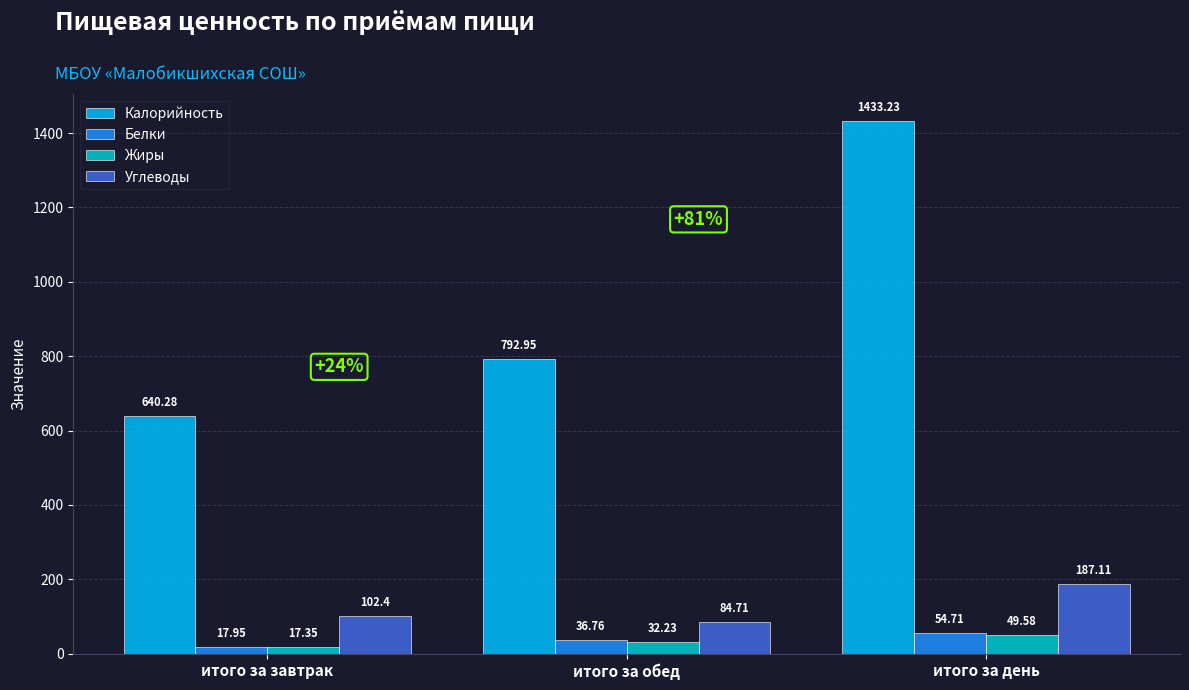

What is the difference between the Углеводы values at итого за день and итого за завтрак?

84.7